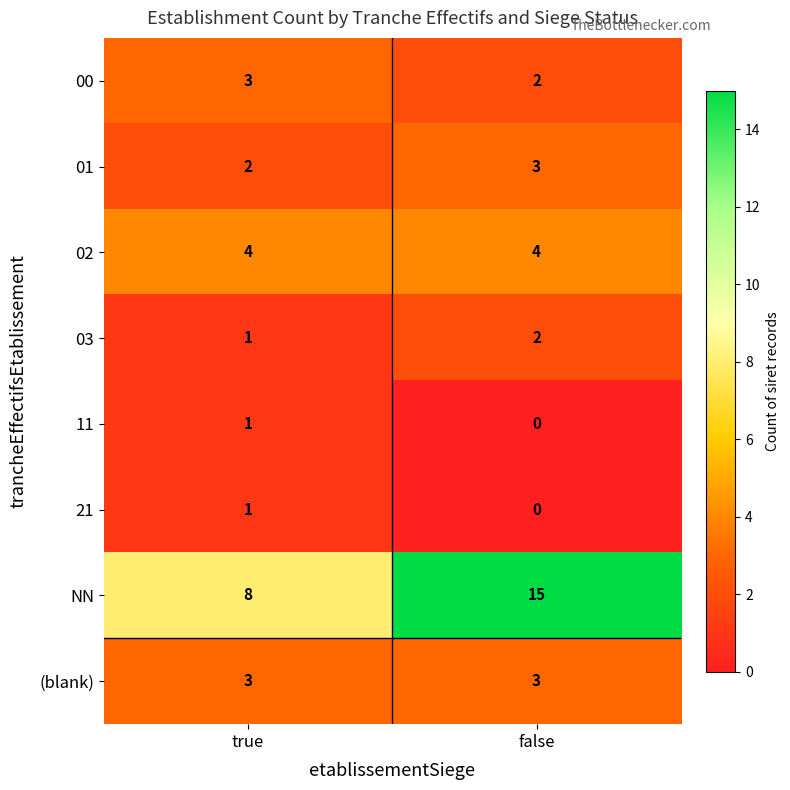

What is the sum of all 00 values?

5